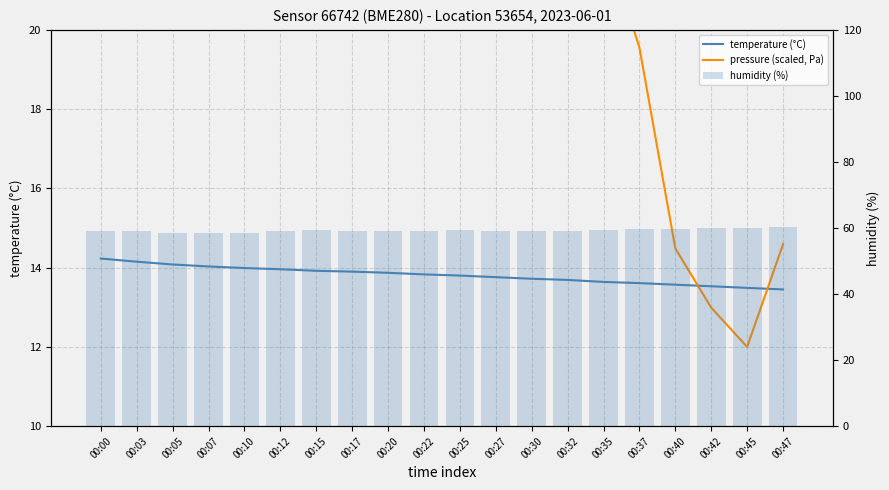

True or false: pressure (scaled, Pa) has a value of 48.0 at 00:20.

False